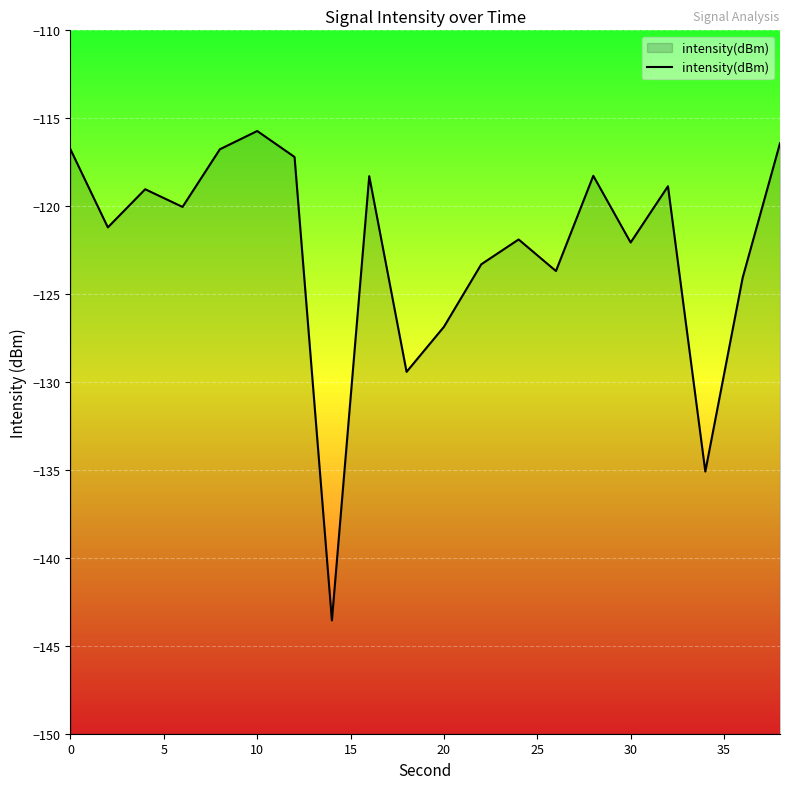

How many values exceed -120?

9